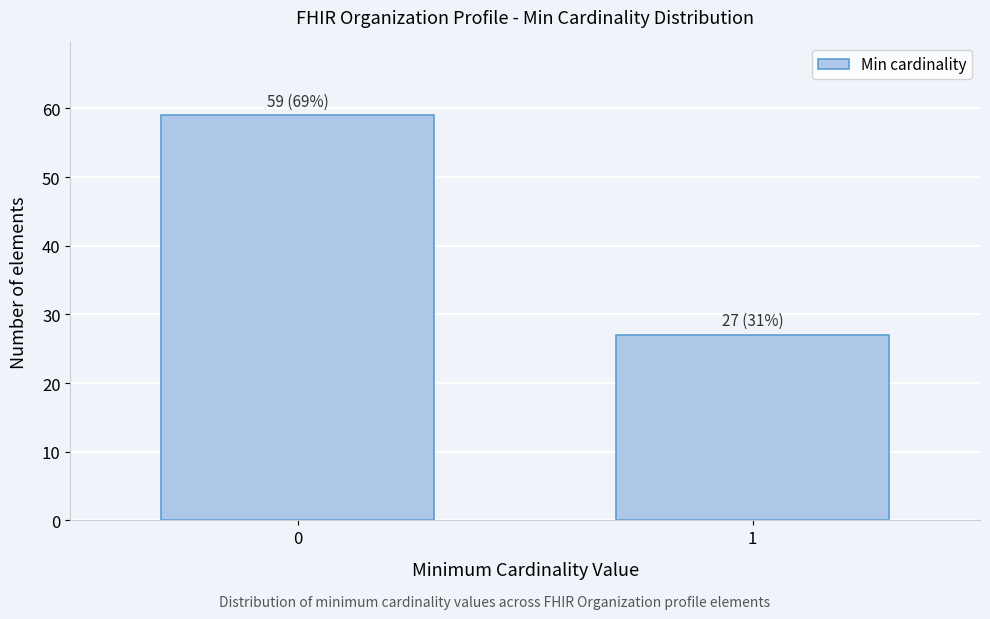

Reading left to right, transcribe all the data shown in this chart.

59	27